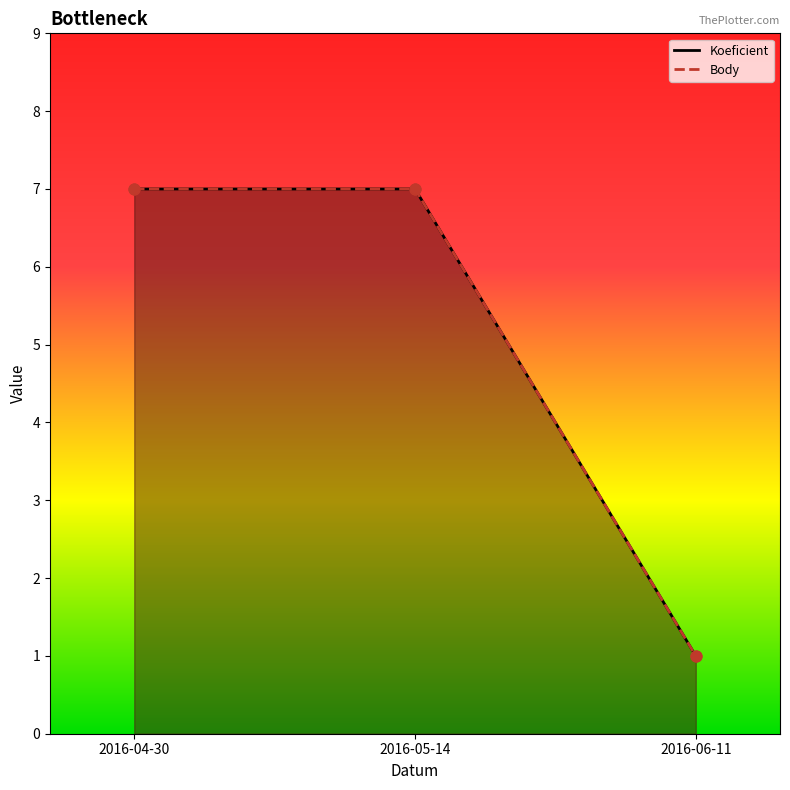

At how many categories does at least one series exceed 2?

2